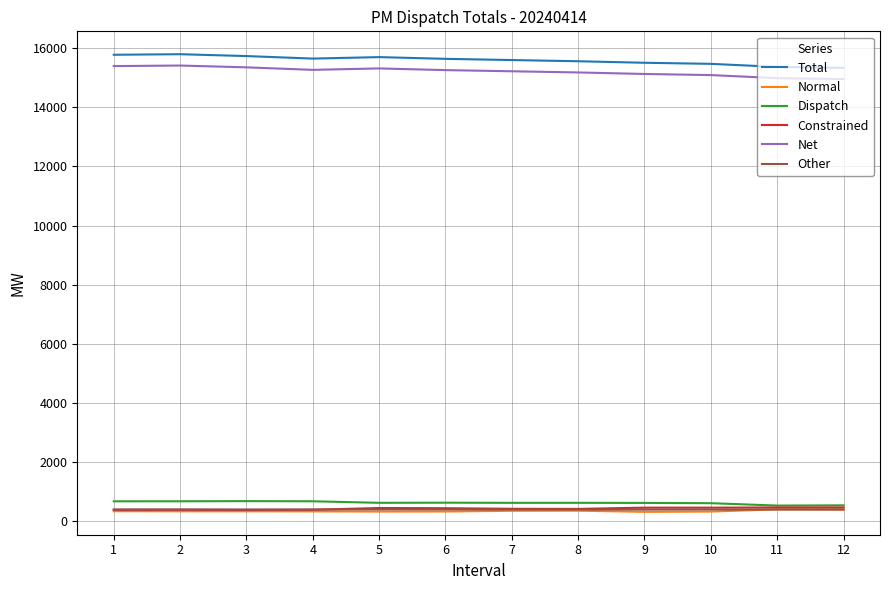

True or false: Total has a value of 15339.3 at 12.

True